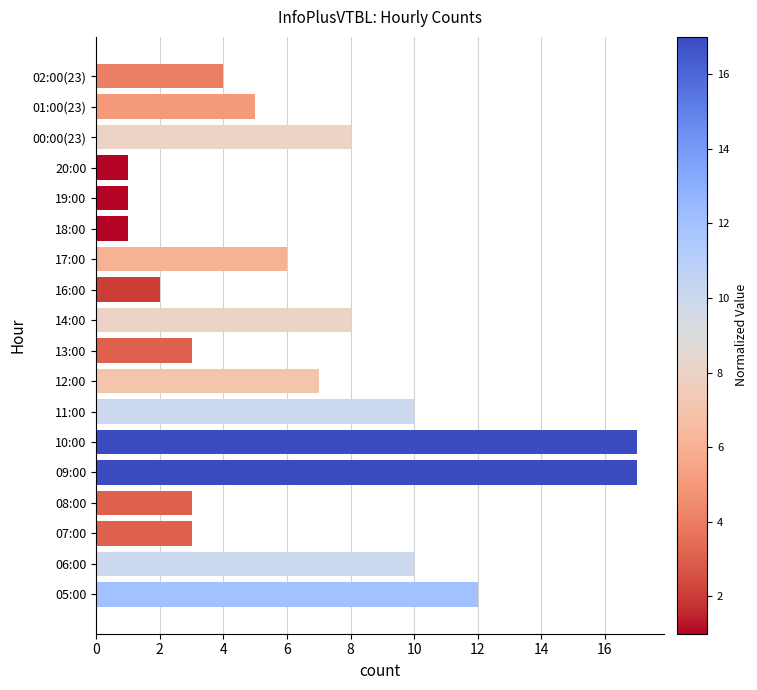

How many data points are less than 6?

9